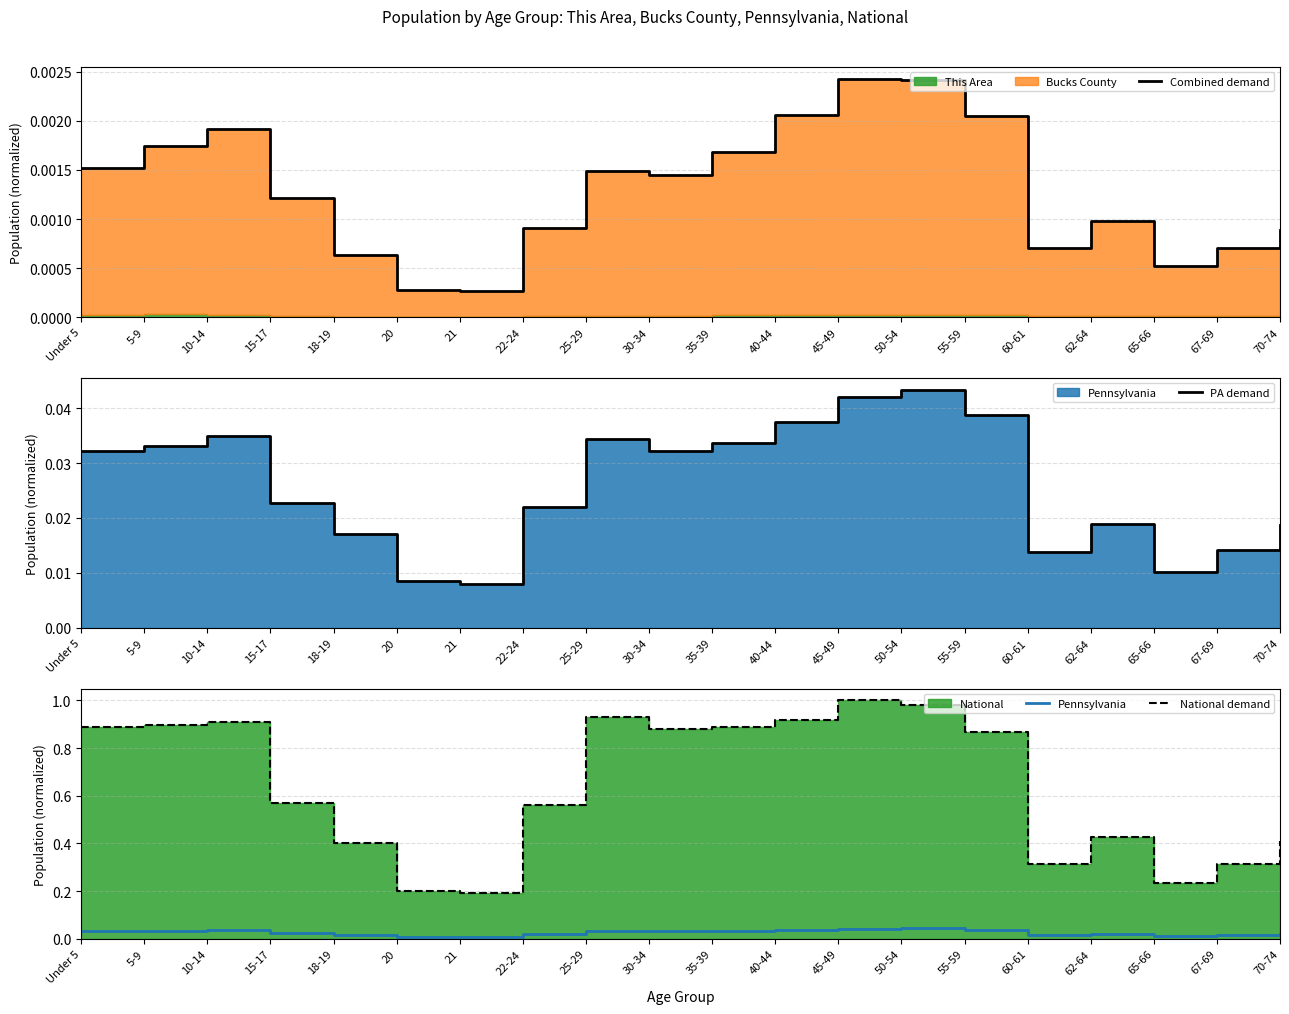

How many lines are shown in the chart?

4